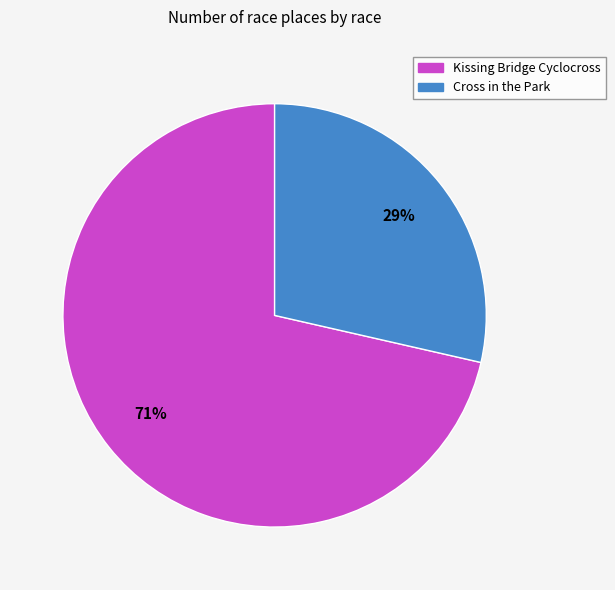

To the nearest percent, what portion does Cross in the Park represent?

29%